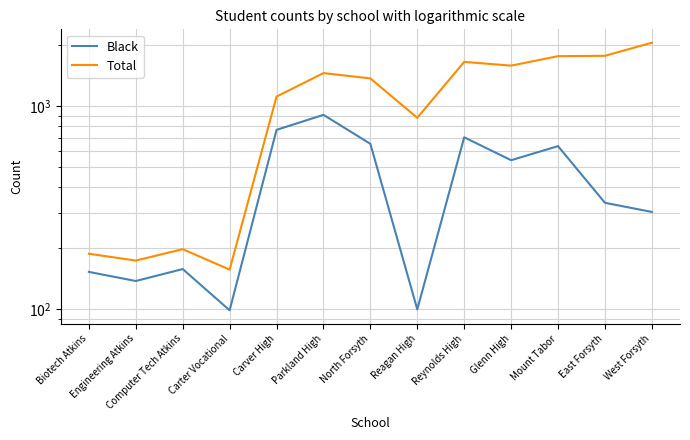

In Black, how many points are lower than both neighbors (excluding endpoints)?

4